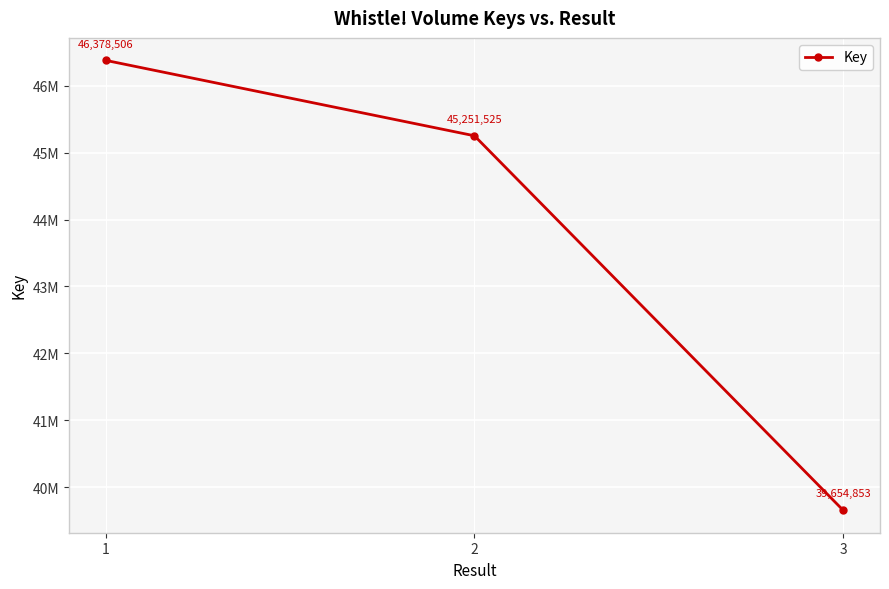

Is this an area chart (filled region under the line)?

No